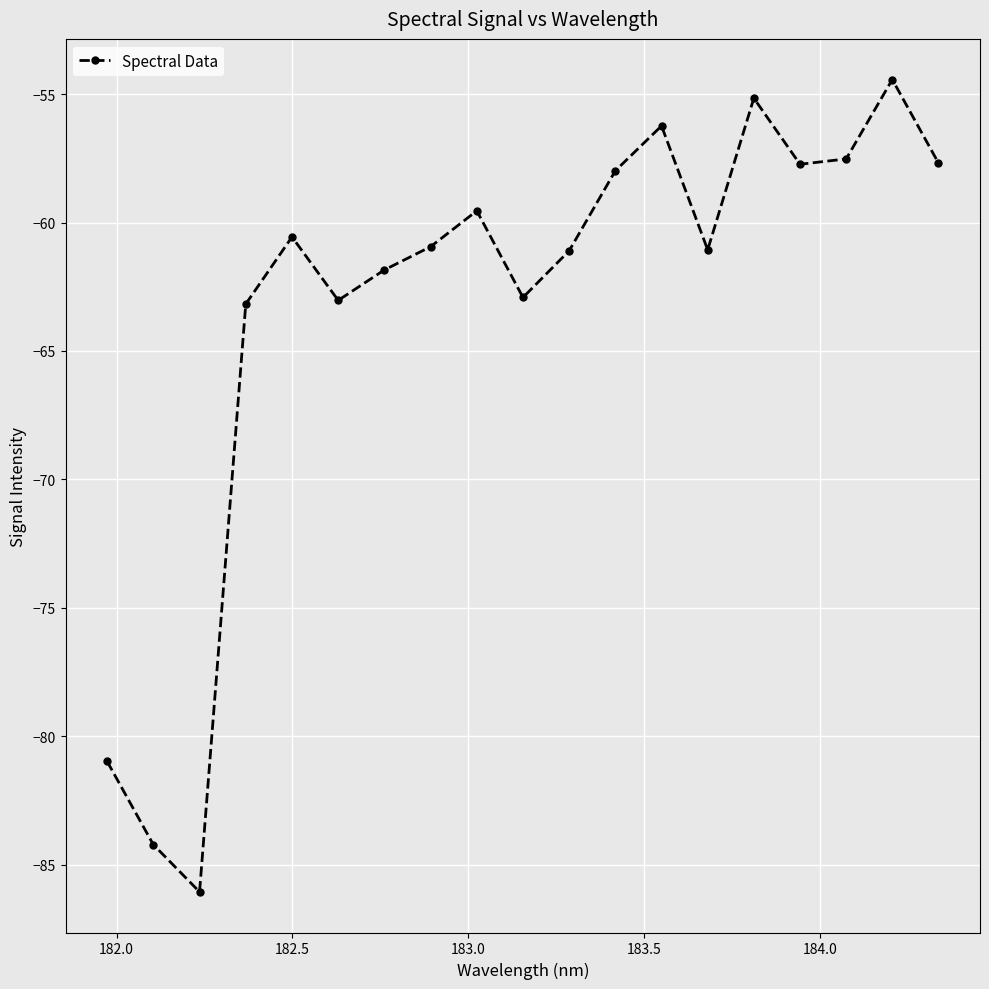

What is the value of the 14th point from the left?

-61.1